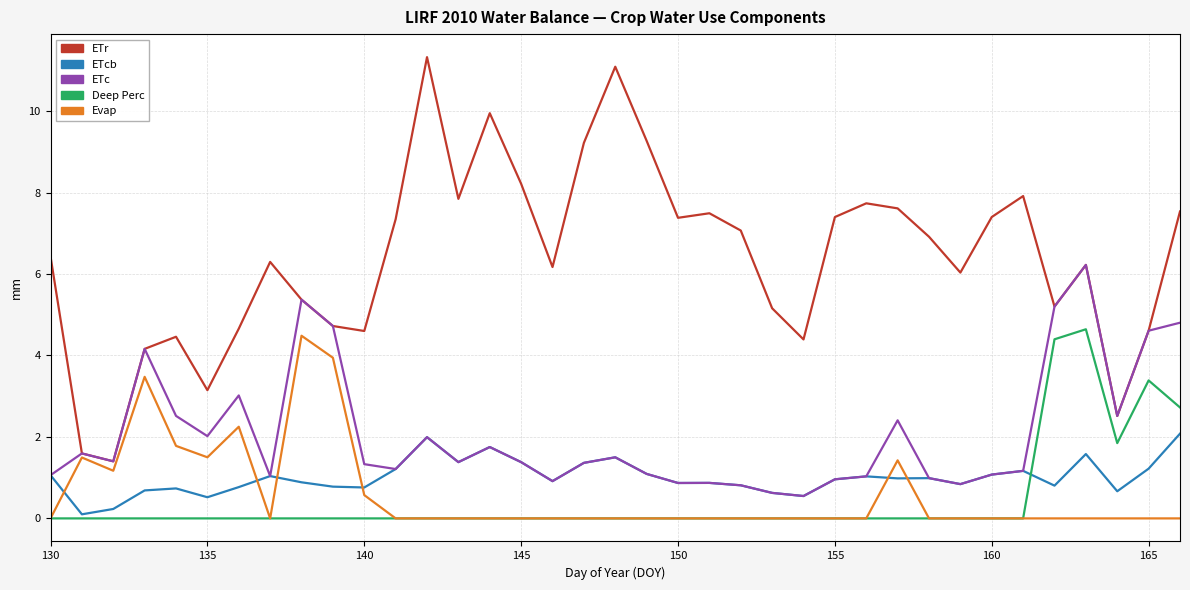

Does the chart display data point markers on the line(s)?

No